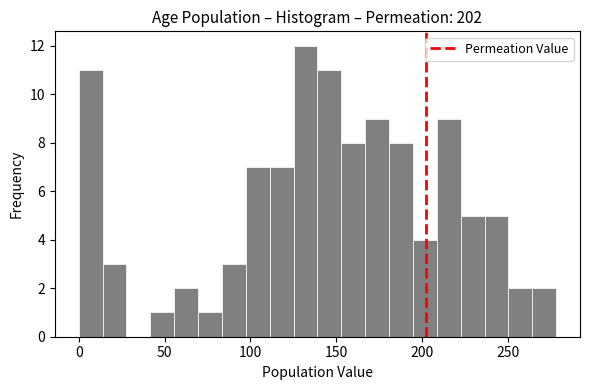

Around what value on the x-axis is the tallest bar? Give the approximate position of its centre, as read against the axis.

130